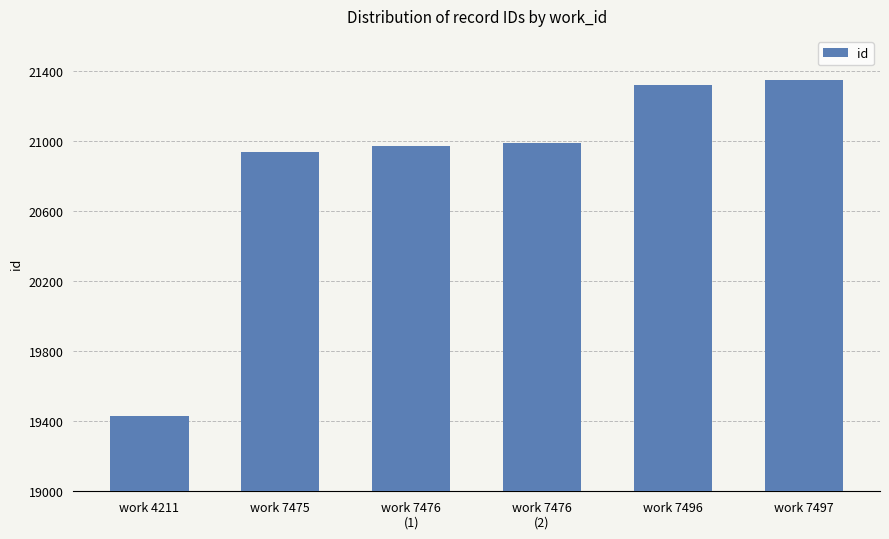

What is the ratio of the value at work 4211 to the value at work 7476
(2)?

0.9